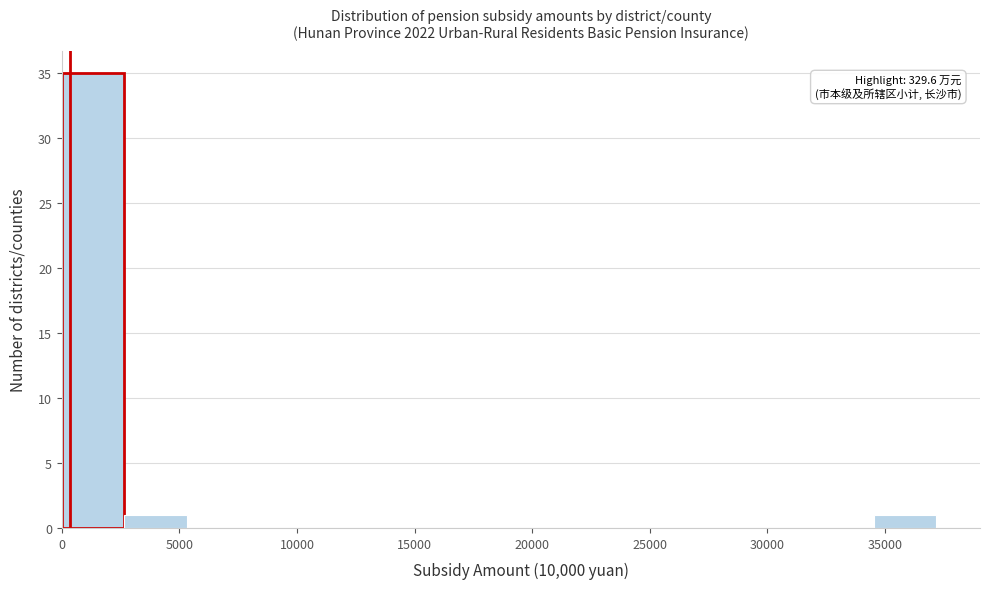

Over which range of the x-axis is the bar tallest?

0 to 2500